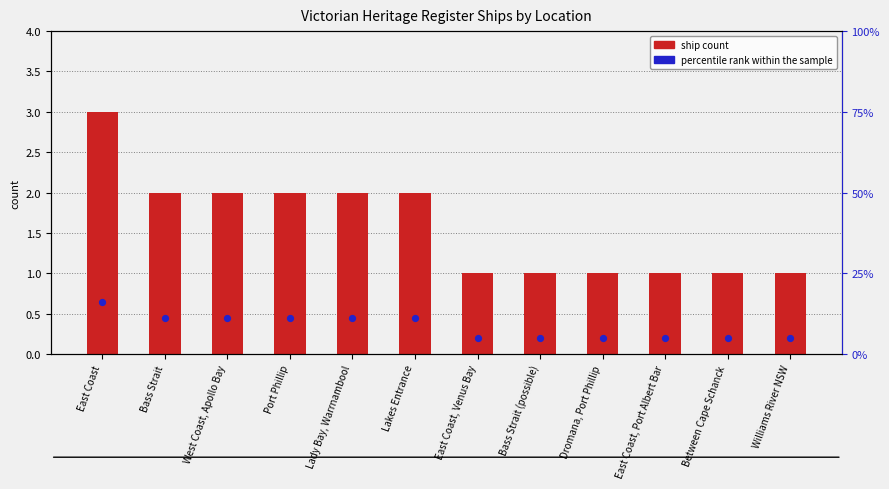

Which series reaches the minimum Y coordinate?

ship count